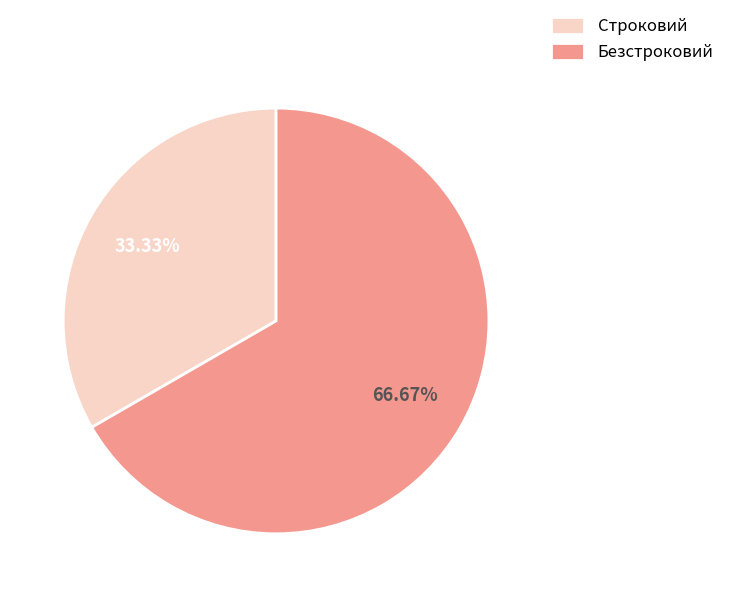

How many segments does this pie chart have?

2